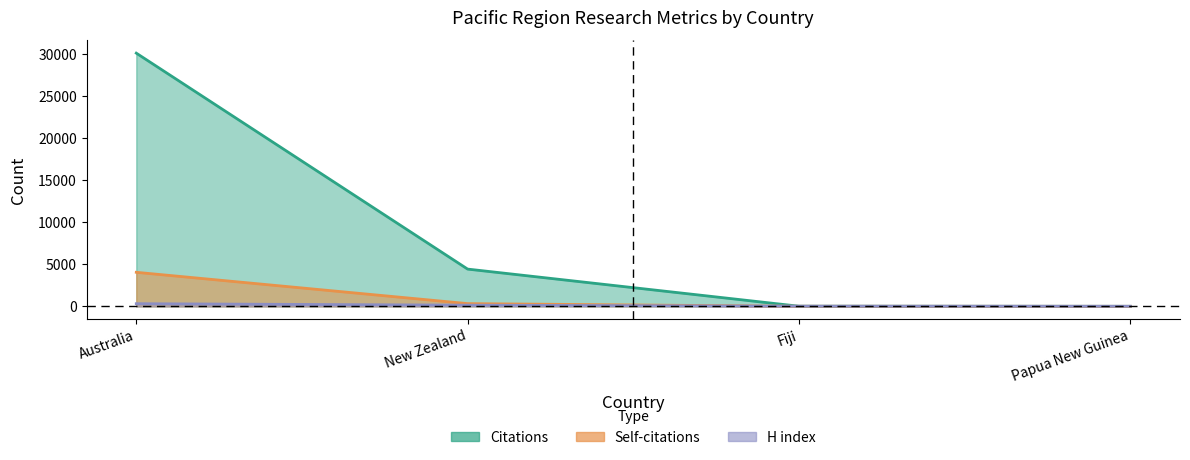

Reading right to left, extract all data points from this chart.

Citations: Papua New Guinea=2	Fiji=15	New Zealand=4427	Australia=30088
Self-citations: Papua New Guinea=0	Fiji=10	New Zealand=325	Australia=4046
H index: Papua New Guinea=12	Fiji=22	New Zealand=141	Australia=315